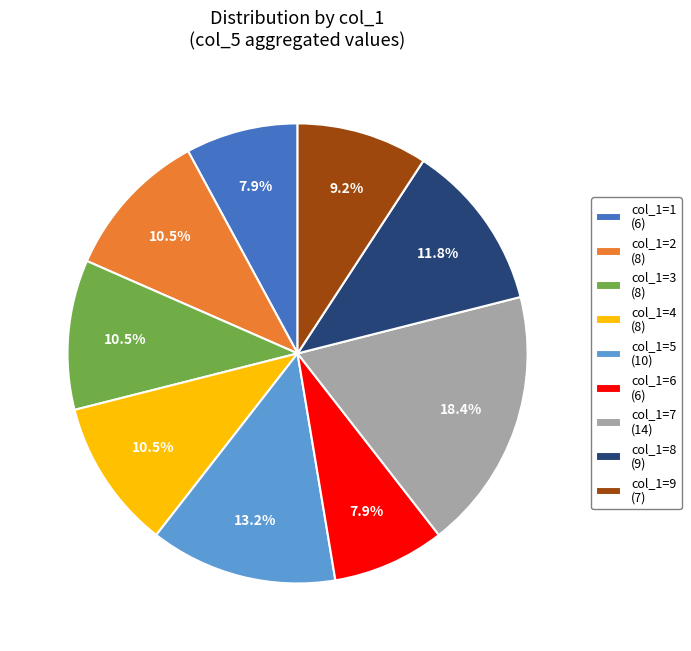

Do col_1=9 (7) and col_1=2 (8) together represent more than half of the pie?

No